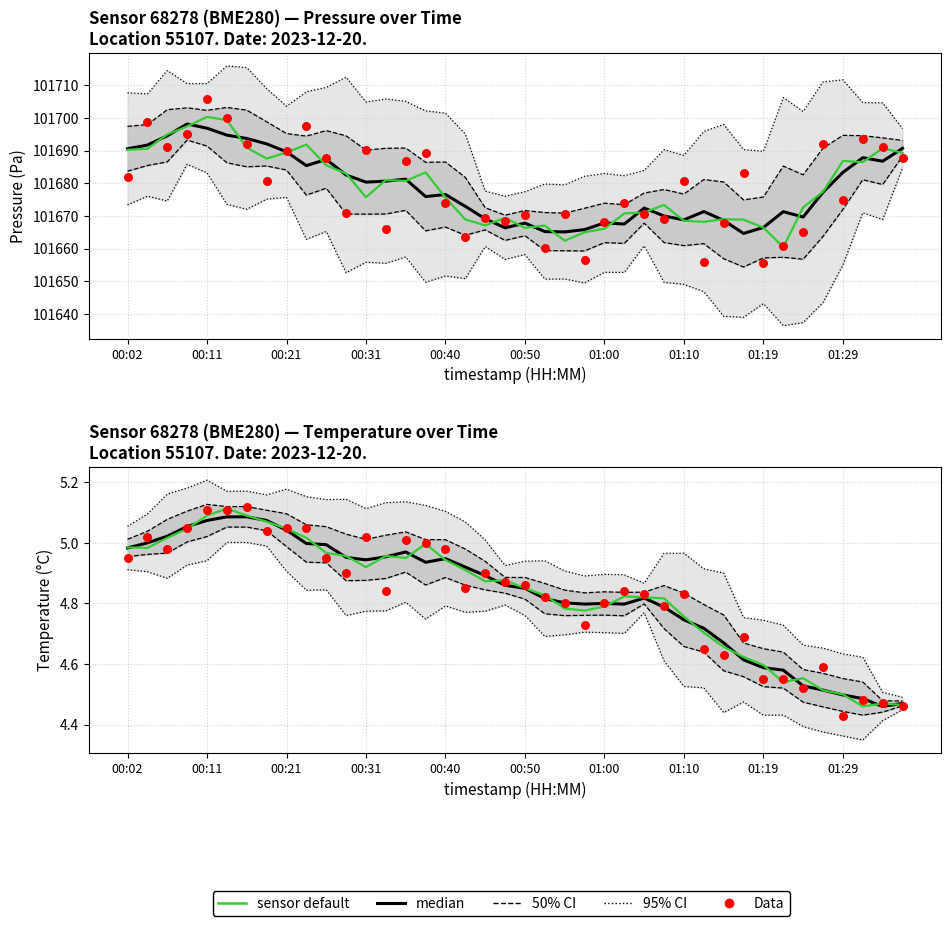

What is the total value across all series at 00:50?

25.4